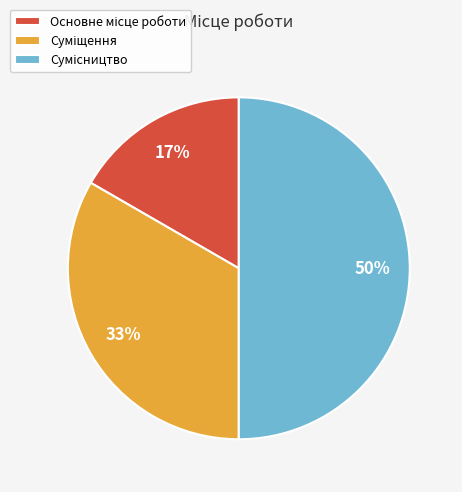

Count the number of slices in the pie.

3